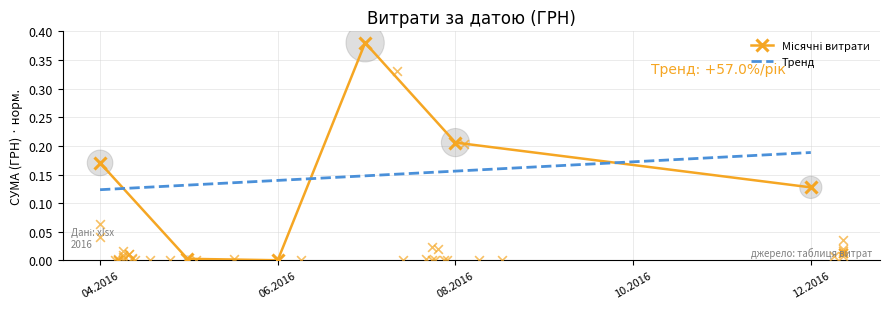

Which series has the largest Y range (max minus min)?

Місячні витрати